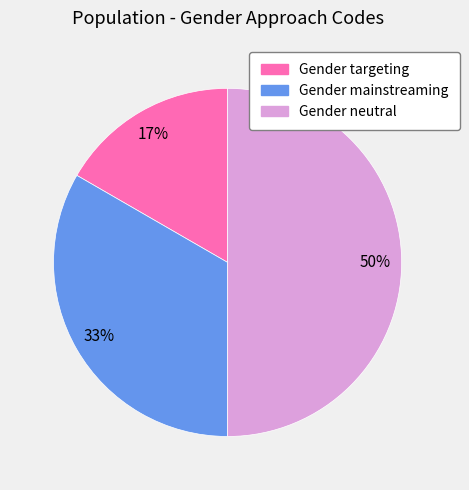

To the nearest percent, what is the difference between the largest and smallest slice percentages?

33%